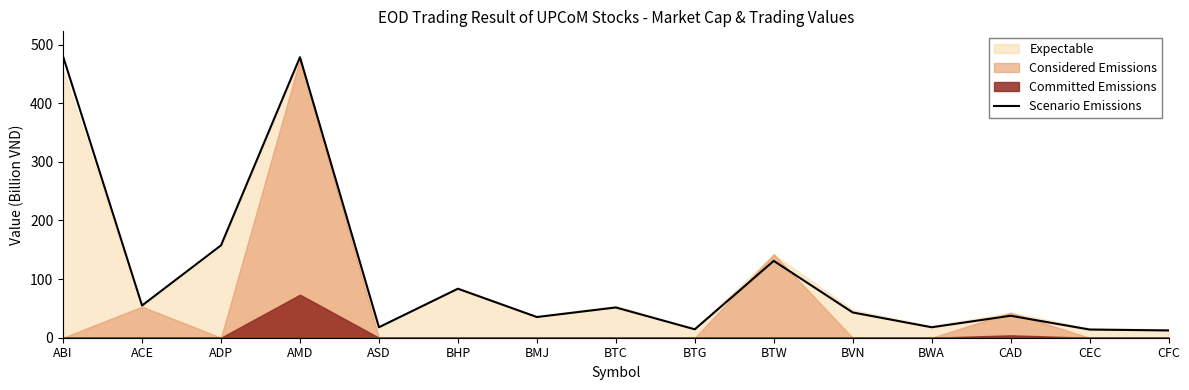

What is the approximate value at BTC?

51.6